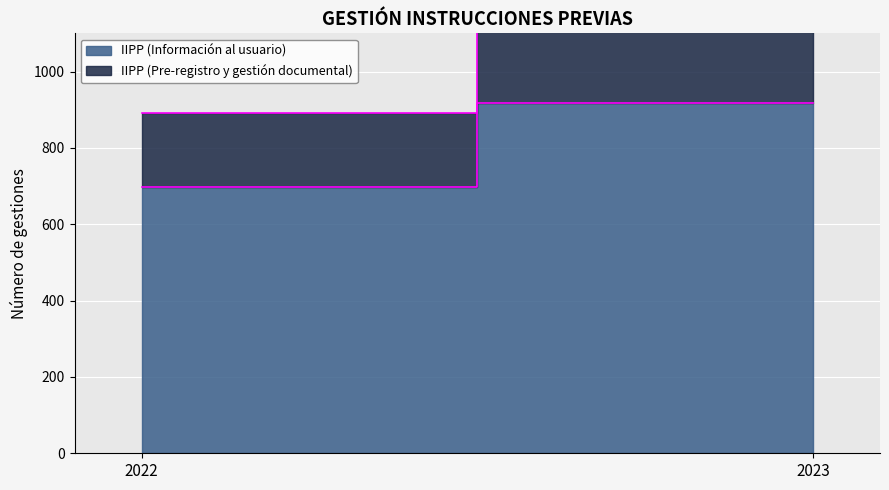

Read the IIPP (Pre-registro y gestión documental) value at 2022, to the nearest 5.

195